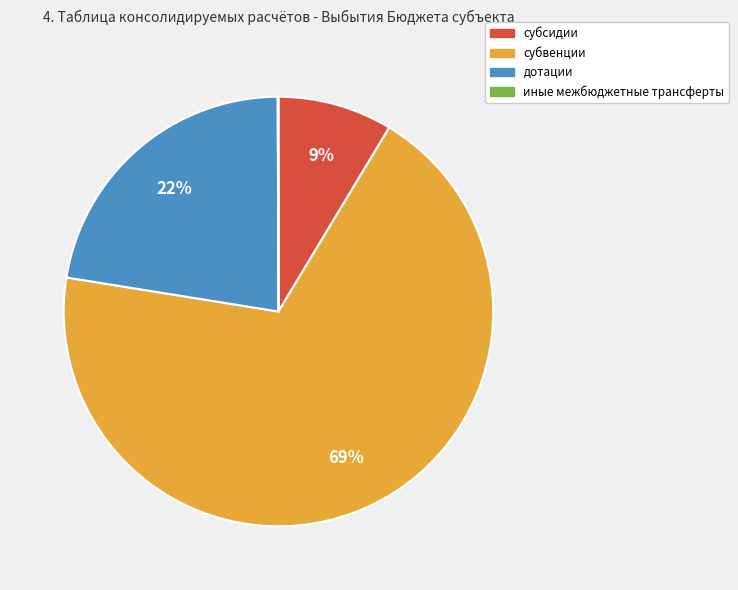

True or false: субсидии accounts for 9% of the total.

True